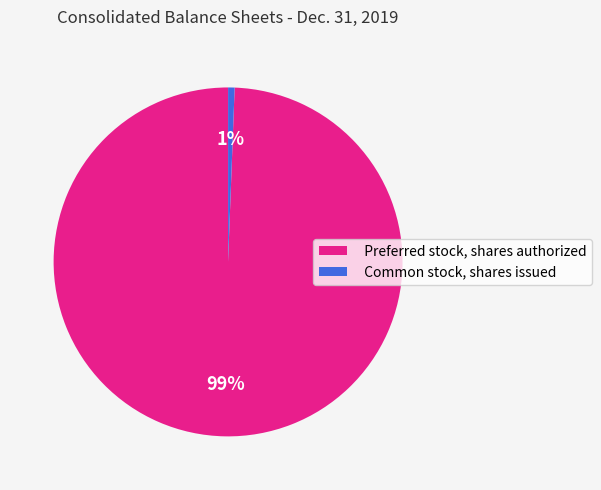

Combined, do Common stock, shares issued and Preferred stock, shares authorized account for over 50%?

Yes